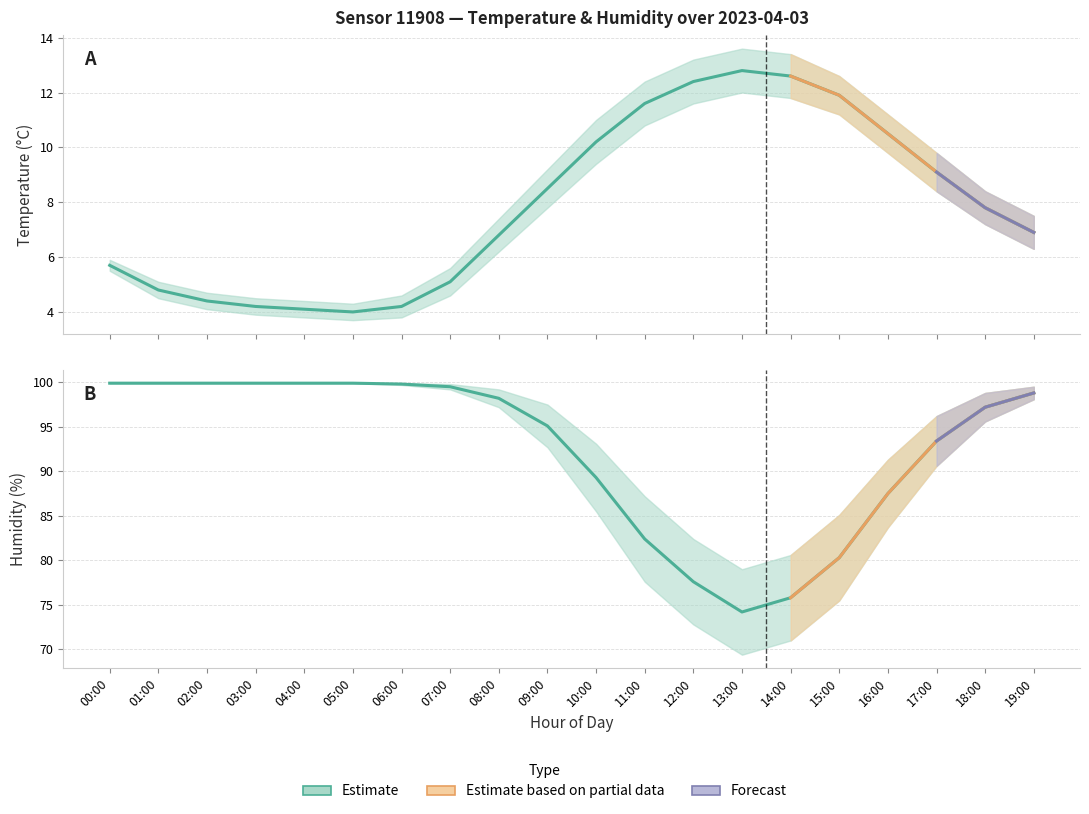

Where does the humidity_lower series first go above 97?

00:00